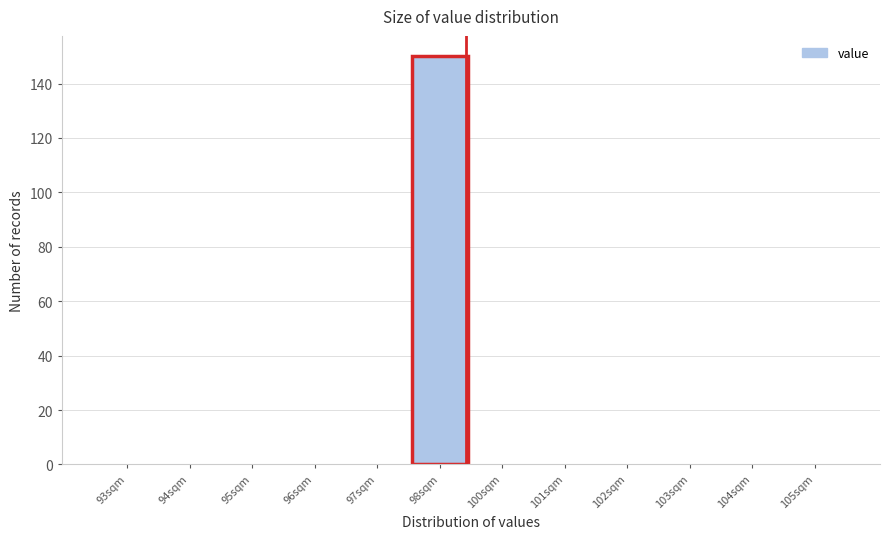

Reading left to right, list all the values displayed in this chart.

93sqm=0	94sqm=0	95sqm=0	96sqm=0	97sqm=0	98sqm=150	100sqm=0	101sqm=0	102sqm=0	103sqm=0	104sqm=0	105sqm=0